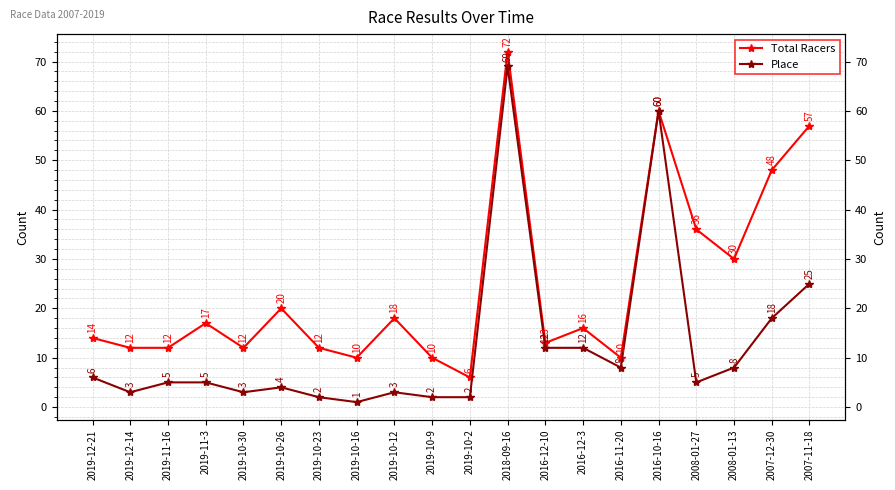

Which label corresponds to the smallest value in the chart?

2019-10-16